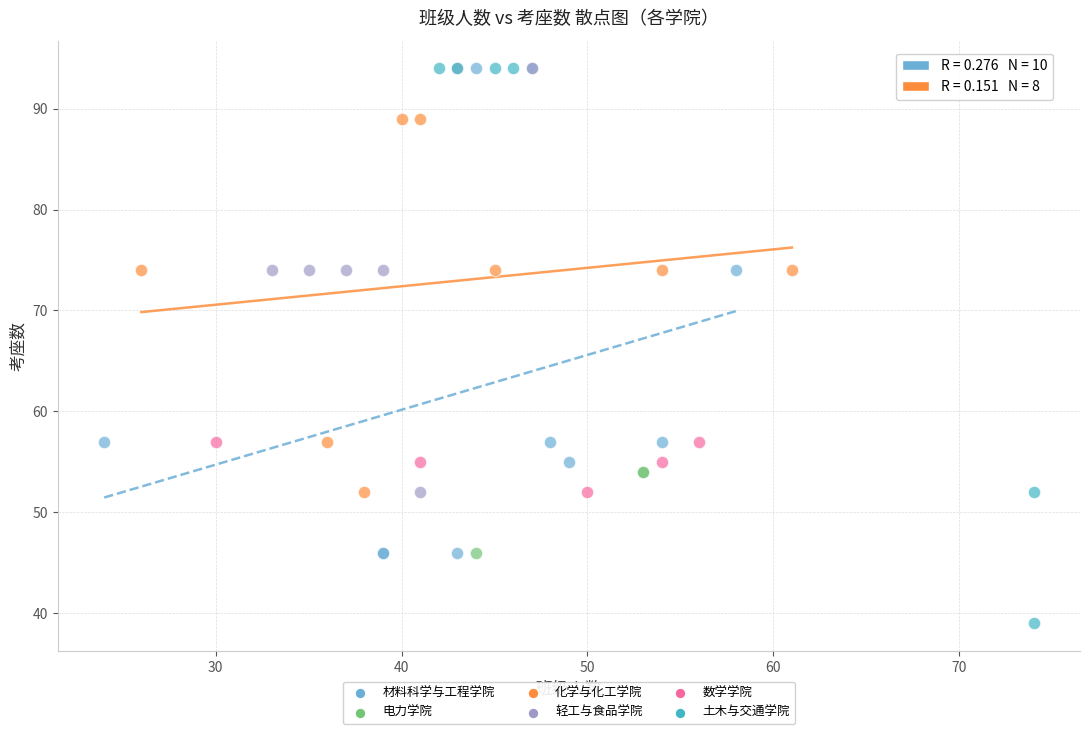

Which series reaches the minimum Y coordinate?

土木与交通学院